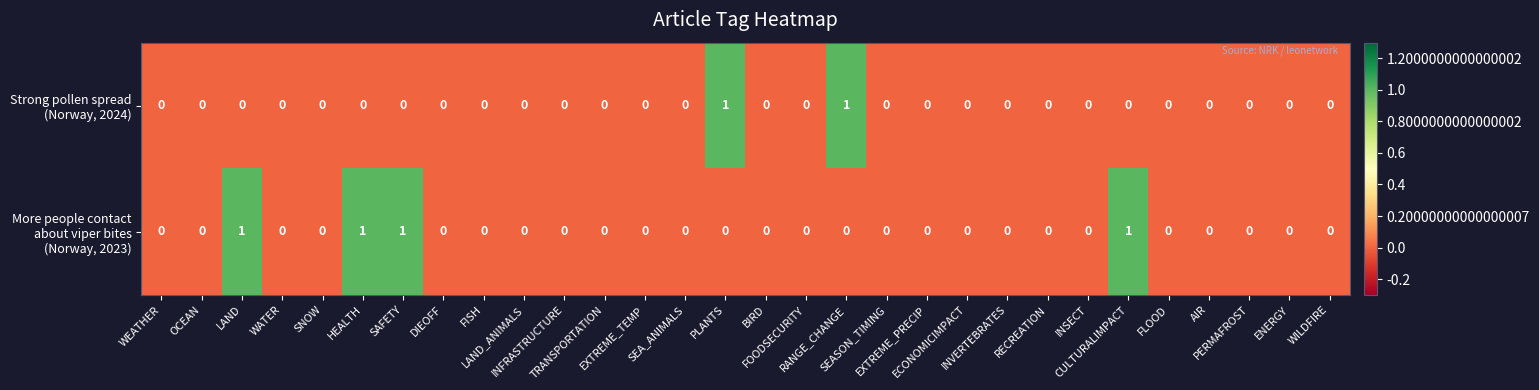

Count the number of categories in the chart.

30